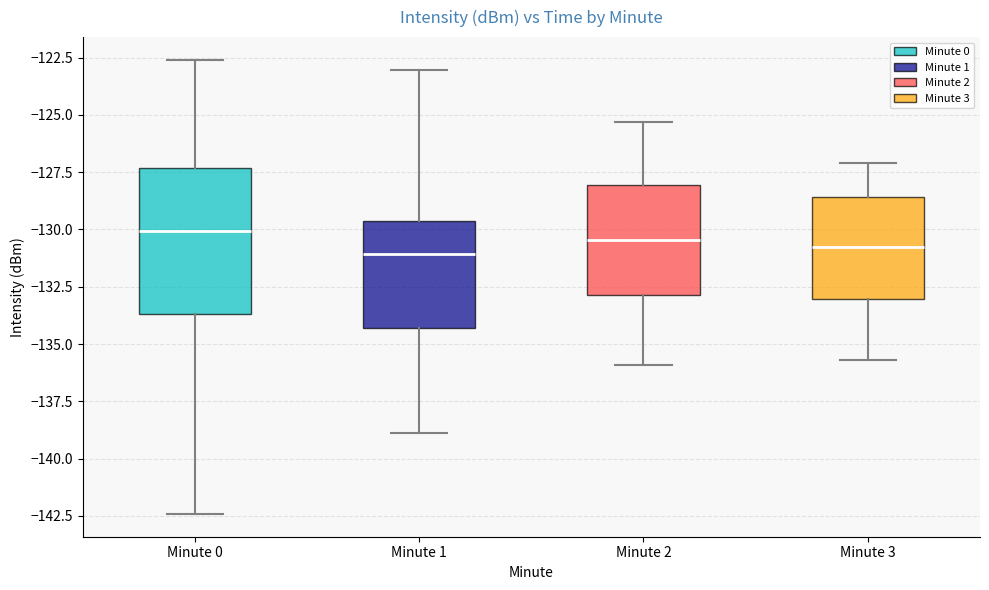

Where does the upper whisker of the box for Minute 3 end on the y-axis? The values are not printed on the chart, so give them approximately, as read against the axis.

-127.0